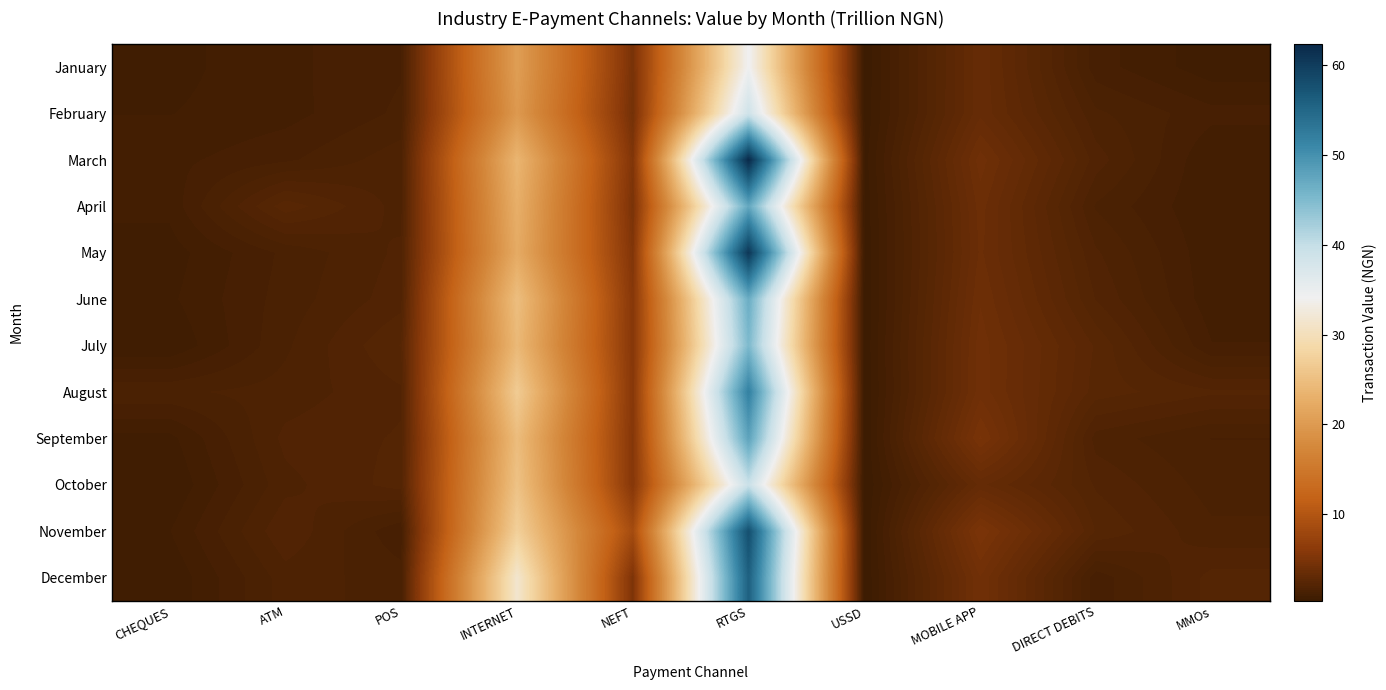

What is the spread (max minus min) of values at DIRECT DEBITS?

1.3